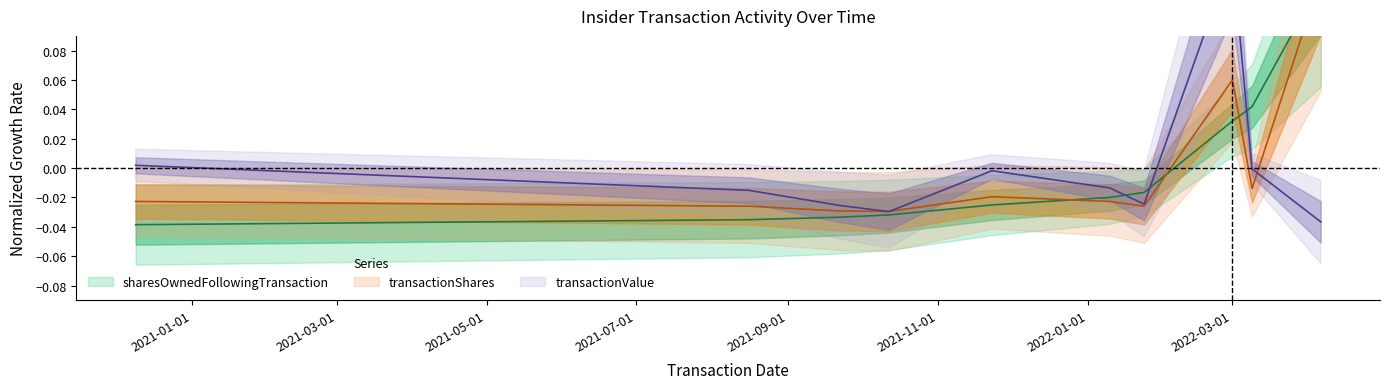

Between which two adjacent categories do transactionShares and transactionValue first intersect?

2021-09-22 and 2021-10-12